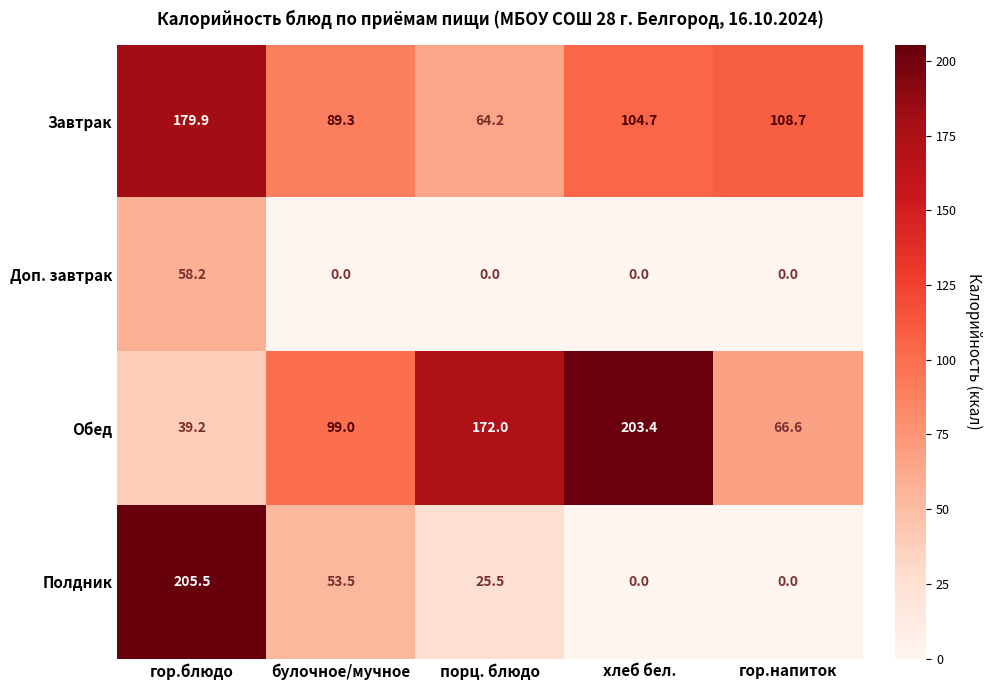

At which label does Полдник first exceed 25?

гор.блюдо